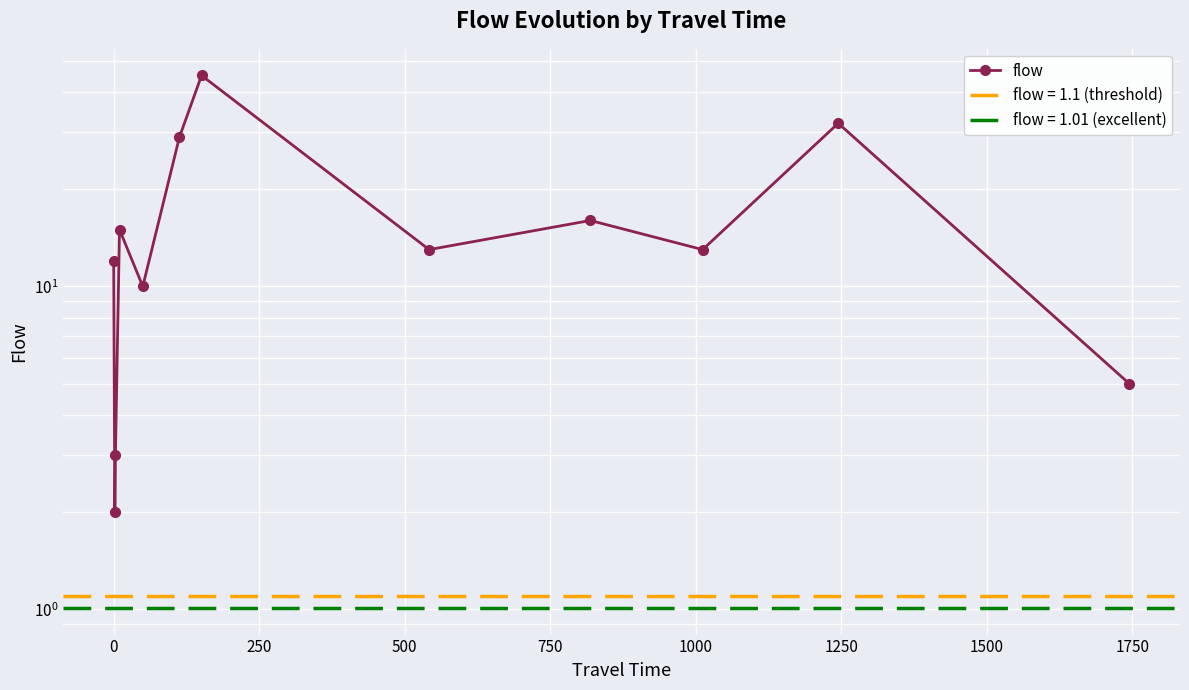

How many values exceed 13?

5